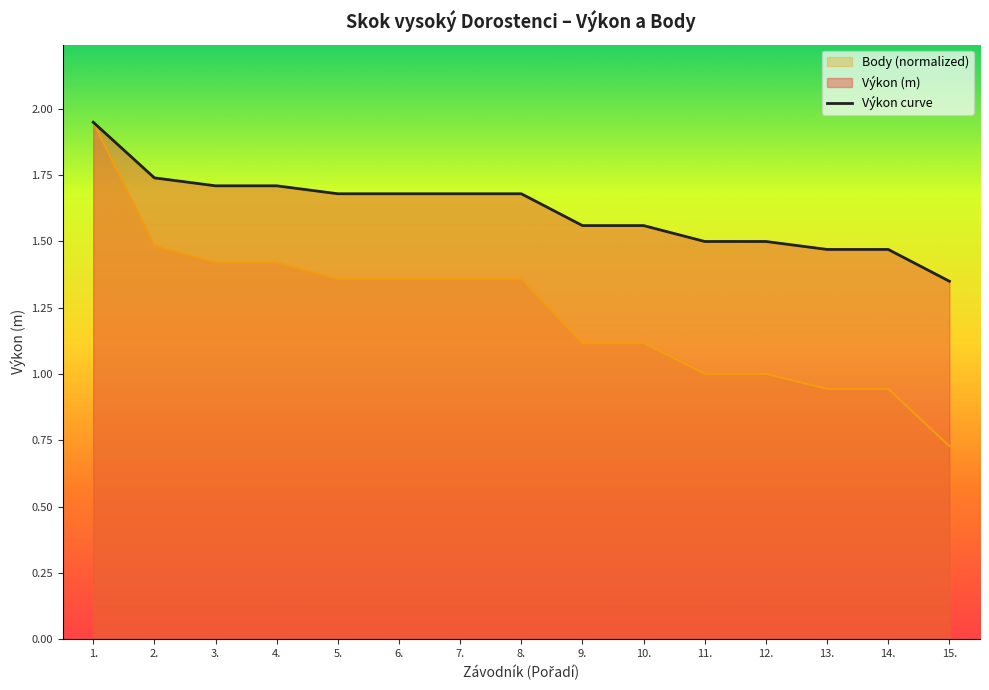

What is the label of the 15th point from the right?

1.